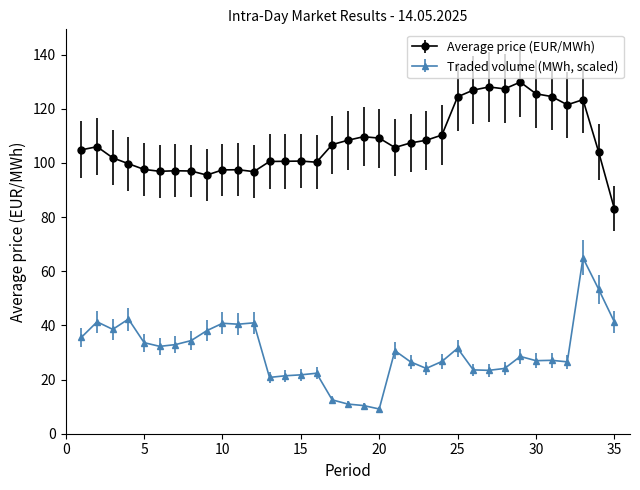

Which series has the largest total across all categories?

Average price (EUR/MWh)